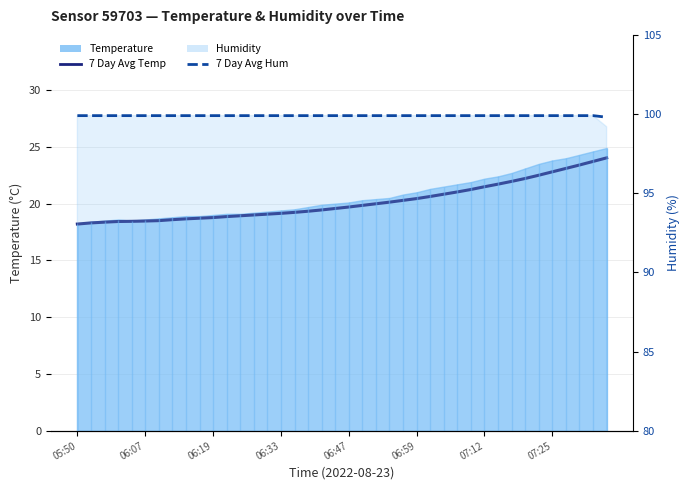

Does the chart display data point markers on the line(s)?

No